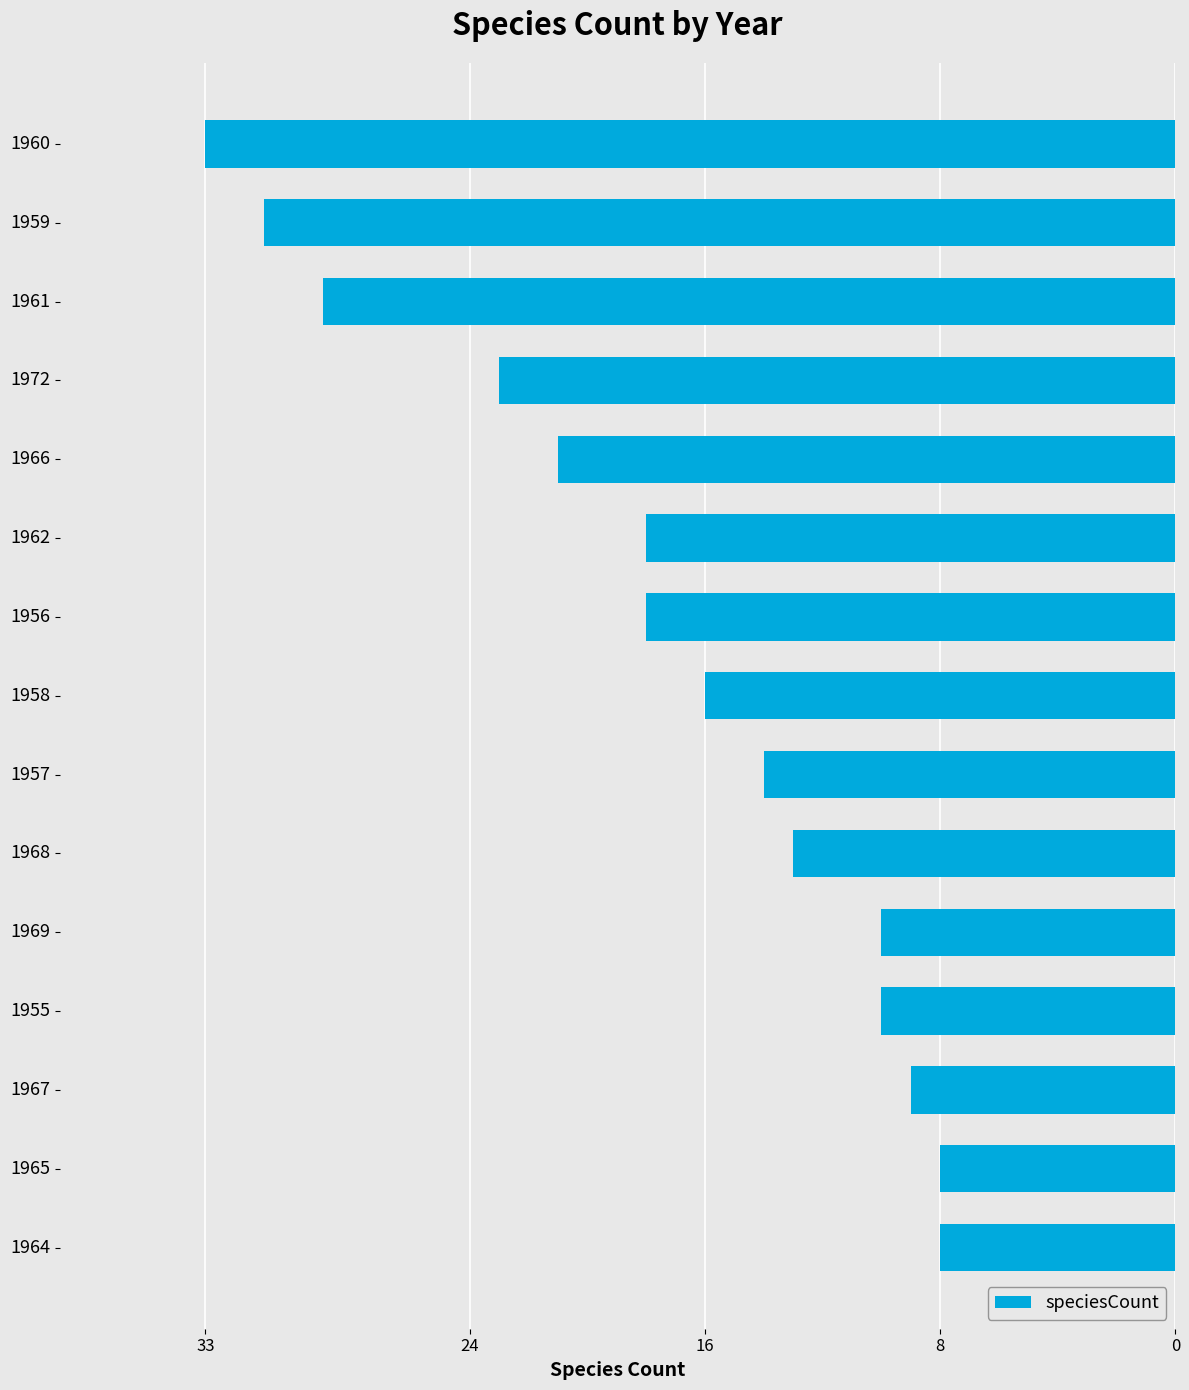

Does the chart contain any negative values?

Yes